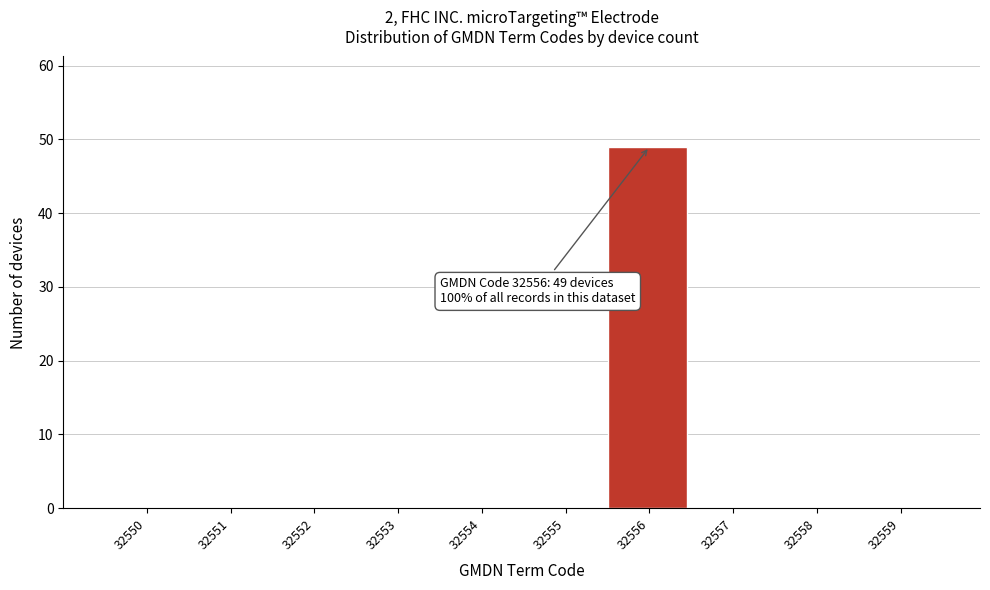

Reading right to left, list all the values displayed in this chart.

32559=0	32558=0	32557=0	32556=49	32555=0	32554=0	32553=0	32552=0	32551=0	32550=0